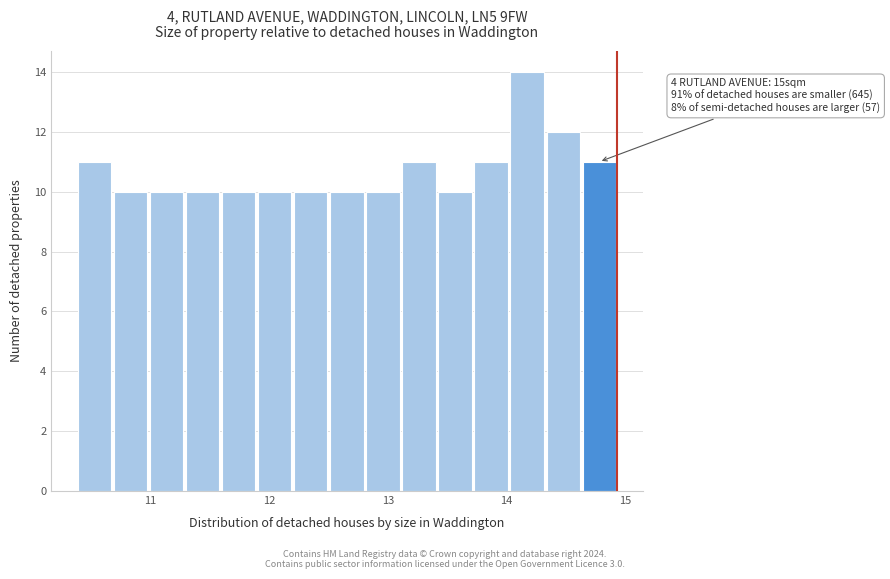

Around what value on the x-axis is the tallest bar? Give the approximate position of its centre, as read against the axis.

14.2